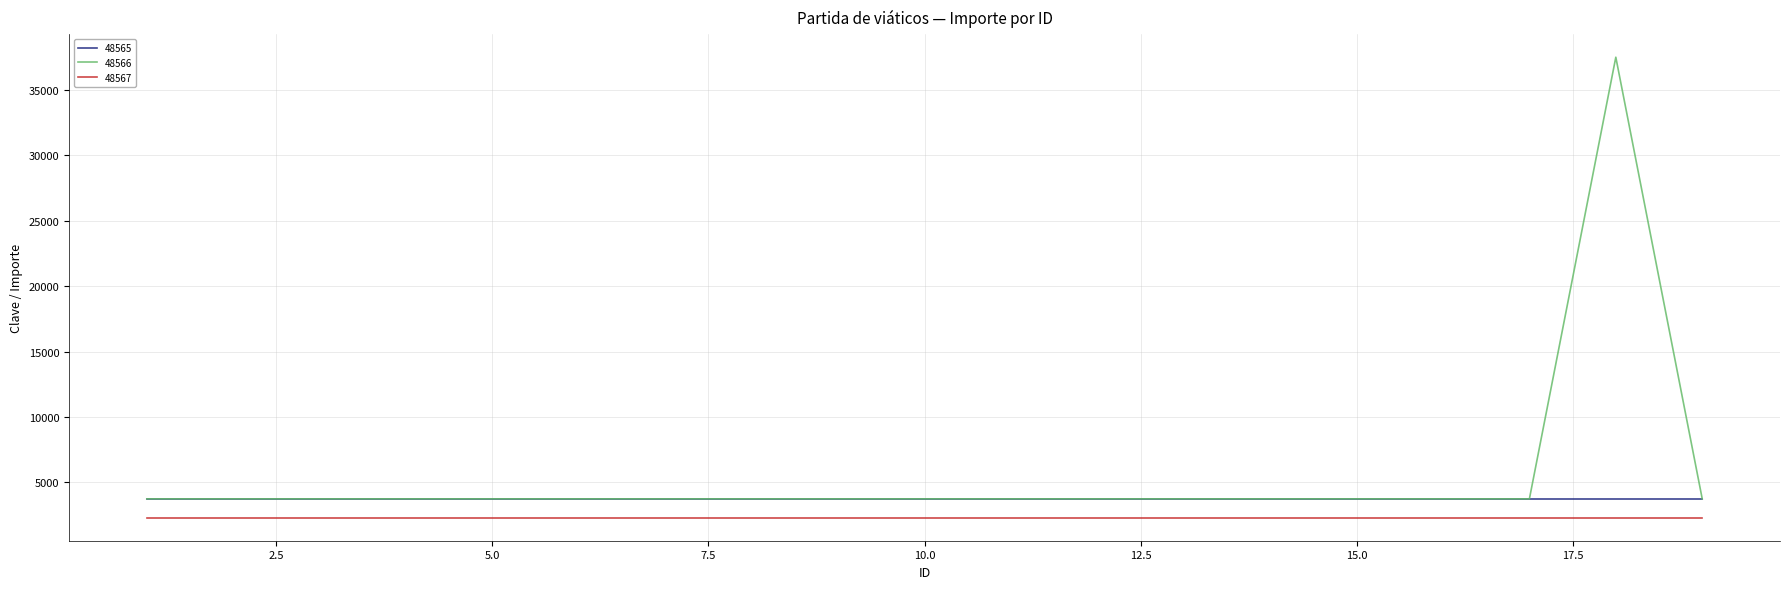

Reading right to left, what are all the values shown in this chart?

48565: 3751	3751	3751	3751	3751	3751	3751	3751	3751	3751	3751	3751	3751	3751	3751	3751	3751	3751	3751
48566: 3751	37501	3751	3751	3751	3751	3751	3751	3751	3751	3751	3751	3751	3751	3751	3751	3751	3751	3751
48567: 2310	2310	2310	2310	2310	2310	2310	2310	2310	2310	2310	2310	2310	2310	2310	2310	2310	2310	2310